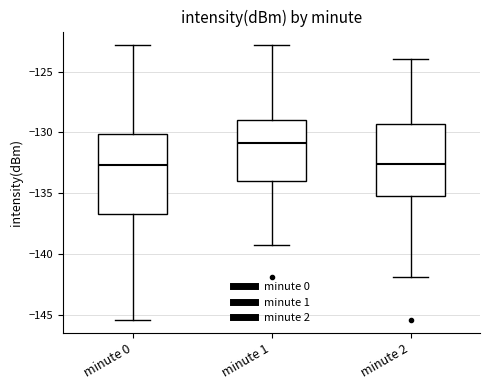

Which box is the tallest, from its lower edge to its upper edge?

minute 0